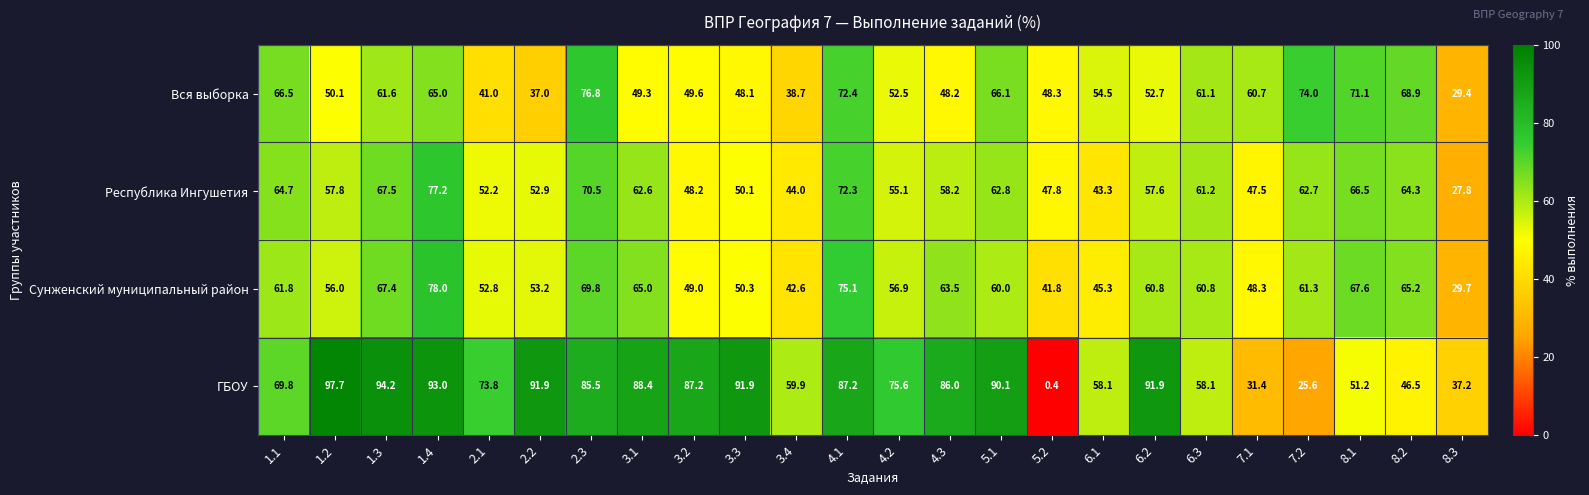

Rank the series at 4.2 from lowest to highest value.

Вся выборка, Республика Ингушетия, Сунженский муниципальный район, ГБОУ